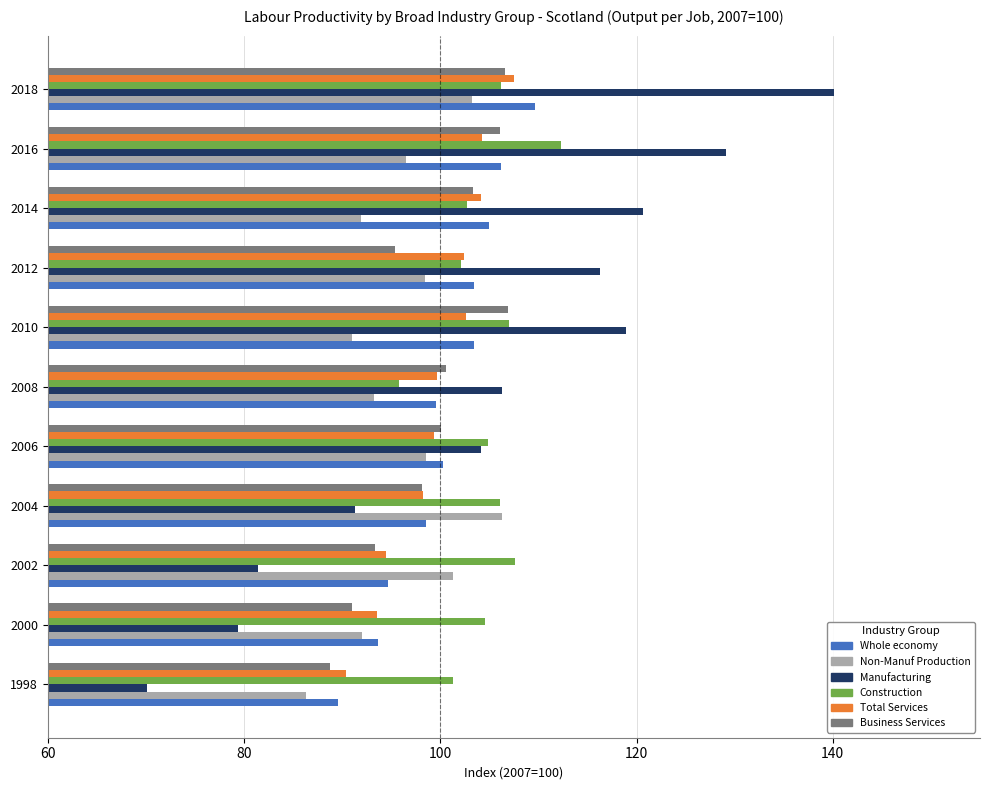

What is the spread (max minus min) of values at 1998?

31.2